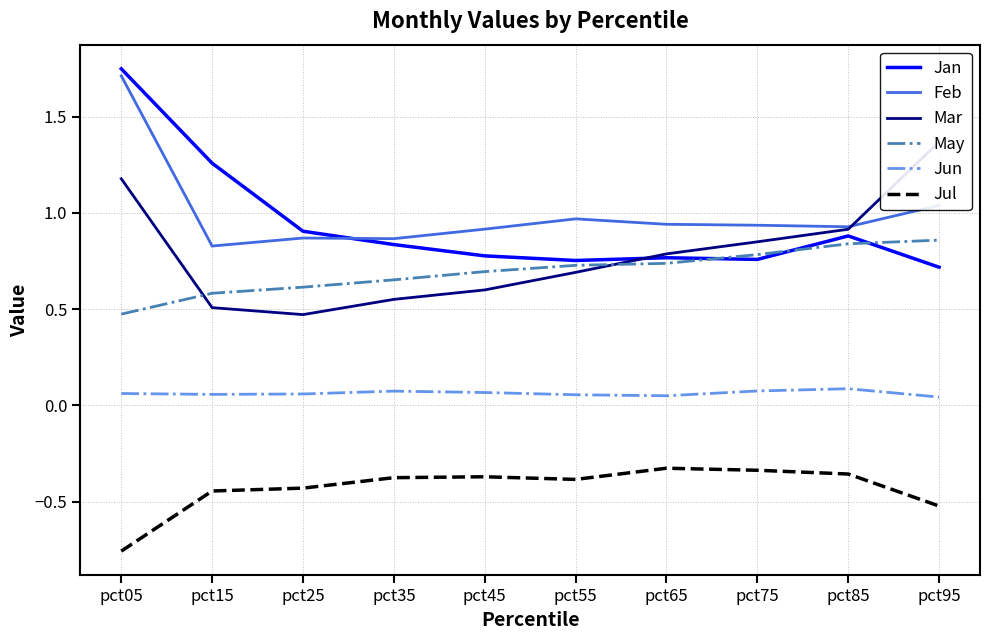

The Feb series shows 0.9 at pct85. True or false?

True